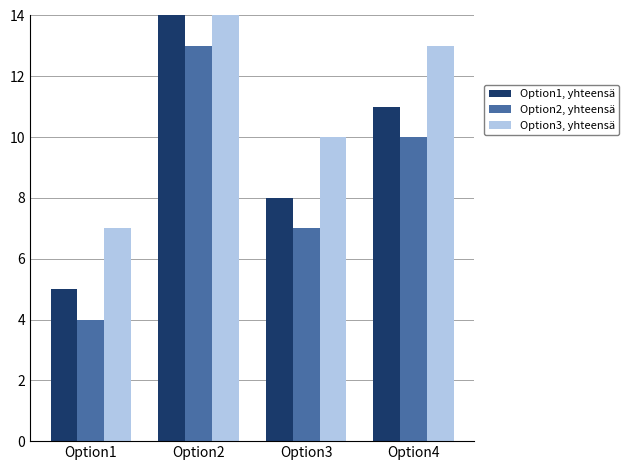

At which label does Option2, yhteensä first exceed 10?

Option2